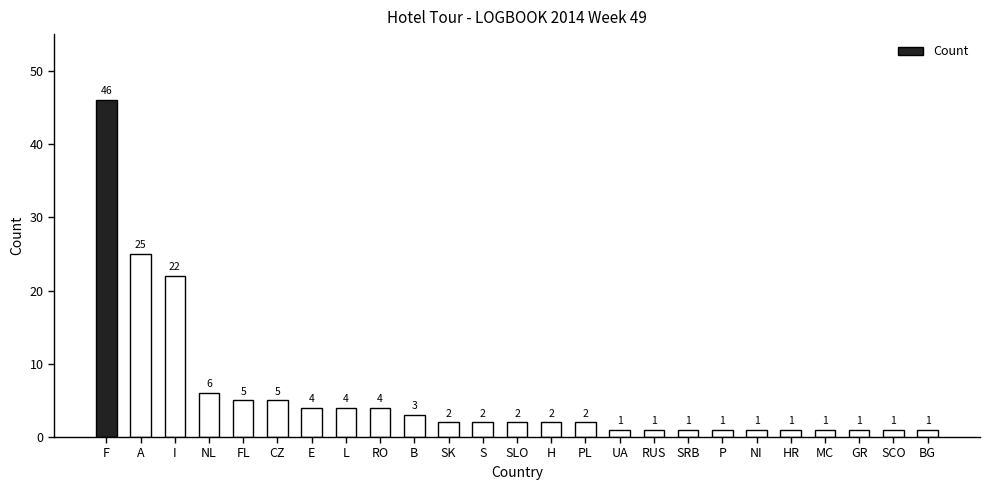

Is it true that the value at SK is 2?

True